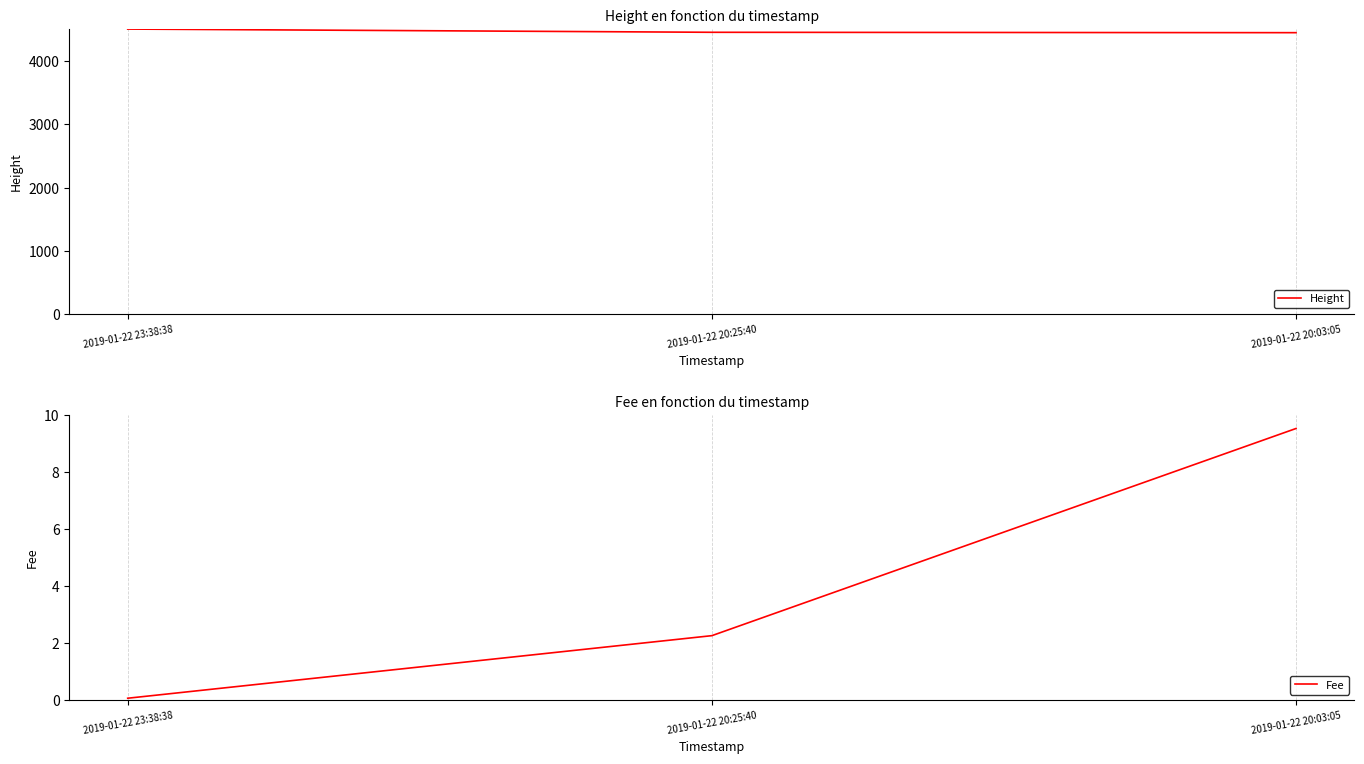

List the labels in order of Fee value, largest first.

2019-01-22 20:03:05, 2019-01-22 20:25:40, 2019-01-22 23:38:38